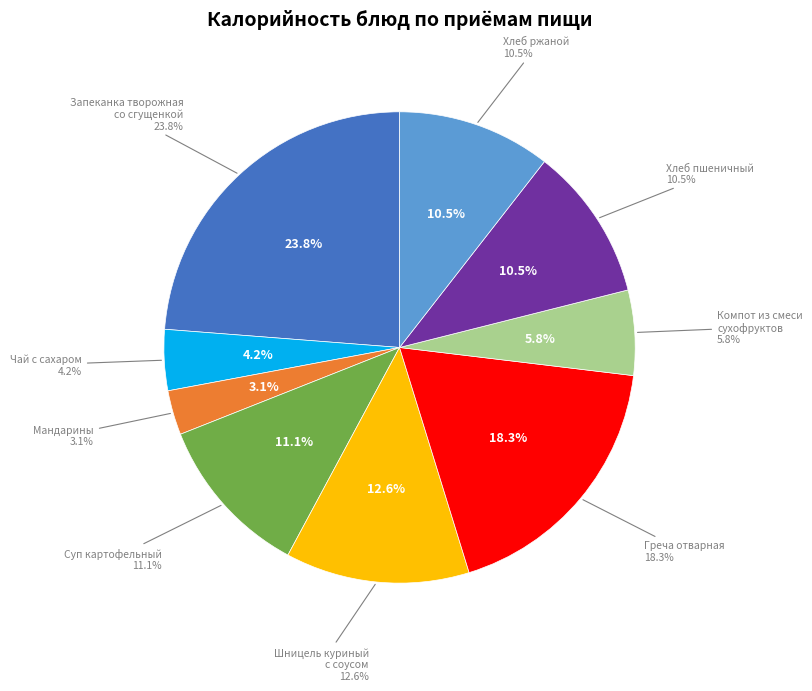

To the nearest percent, what percentage of the pie is Мандарины?

3%